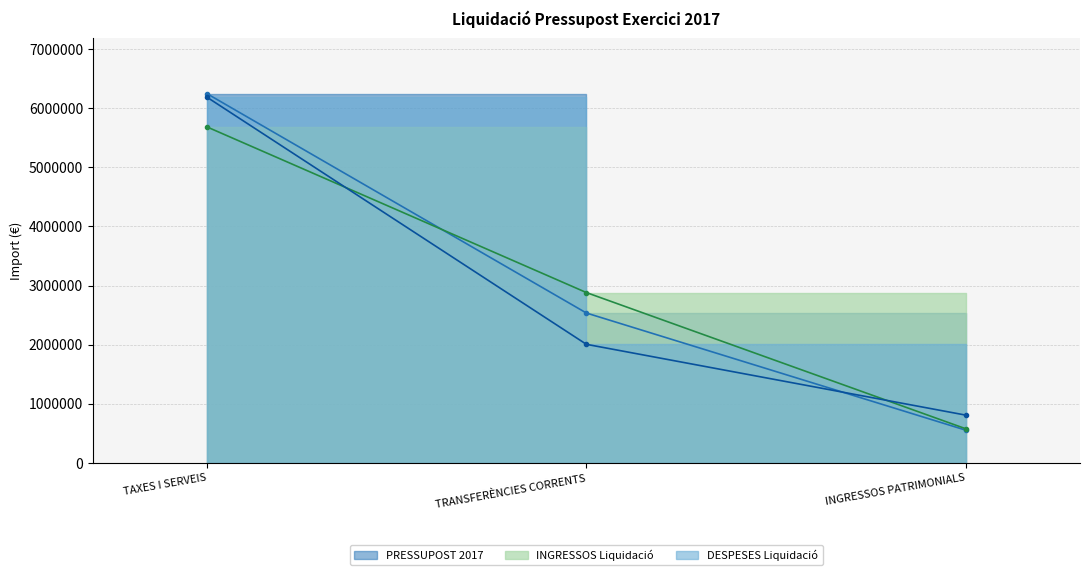

What is the maximum value shown in the chart?

6251066.0